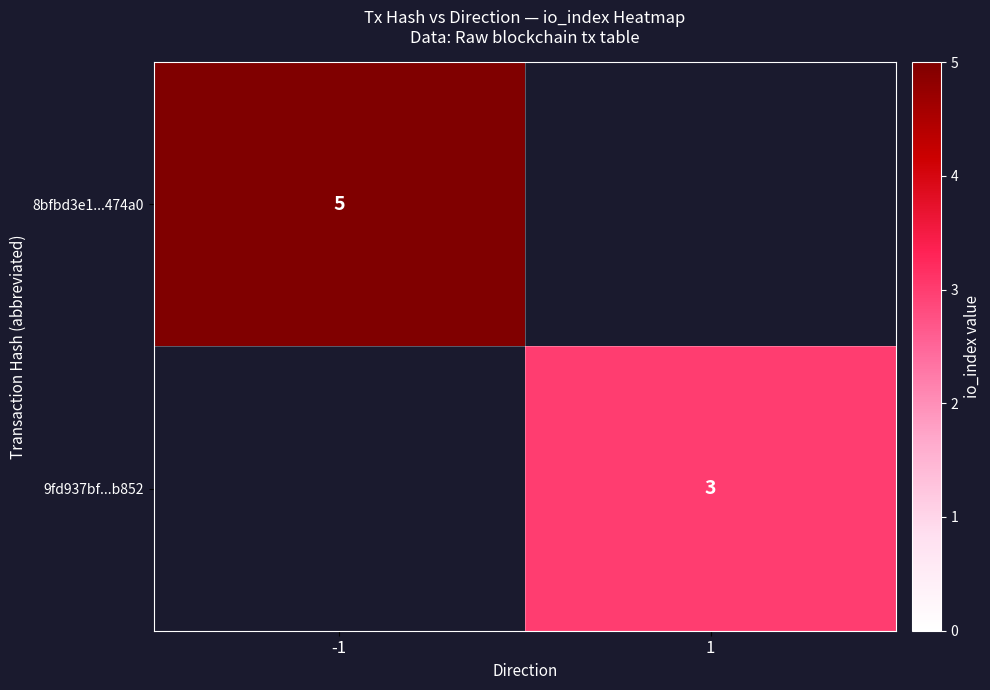

At how many categories does at least one series exceed 3?

1